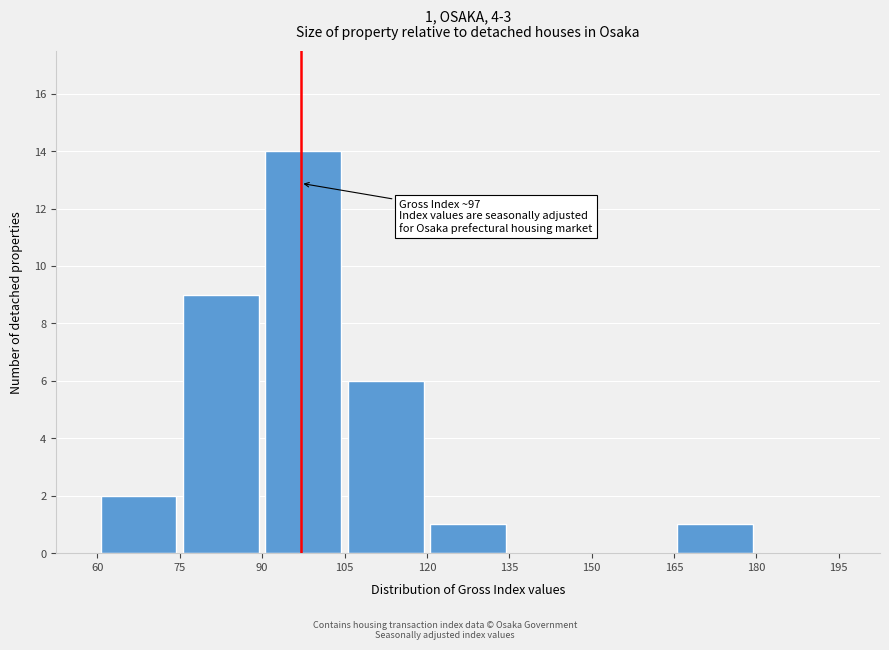

Which range on the x-axis has the tallest bar?

90 to 105